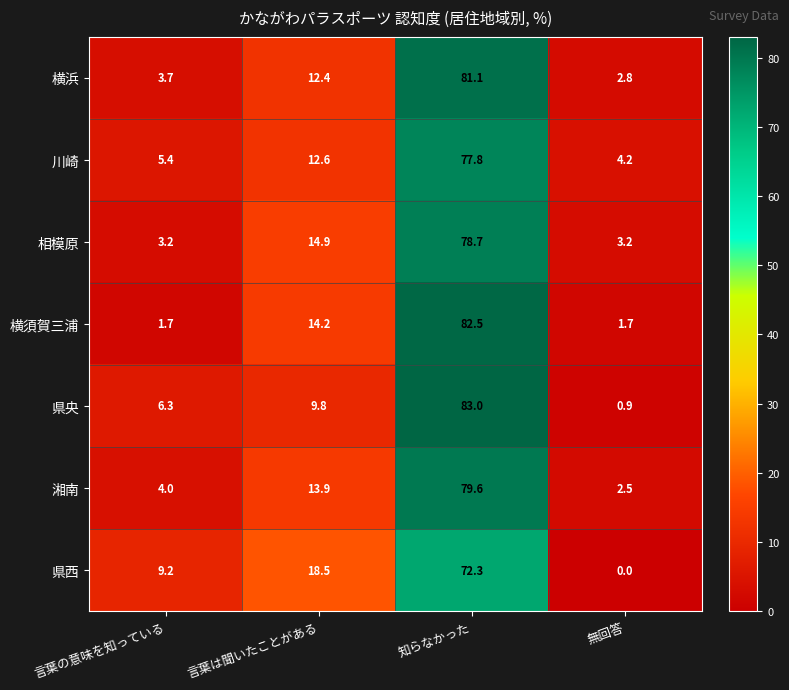

Which series has the widest spread of values?

県央